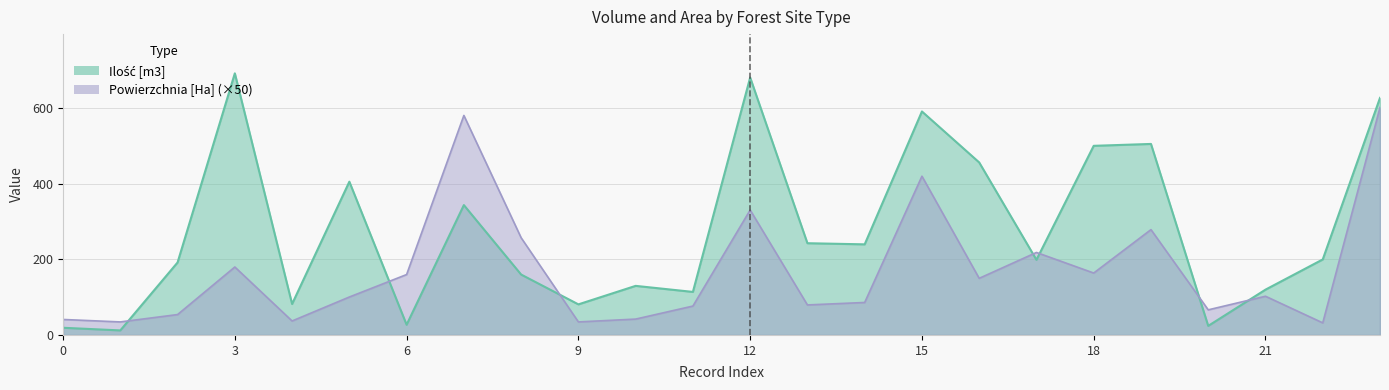

What is the highest value of the Powierzchnia [Ha] series?

602.5